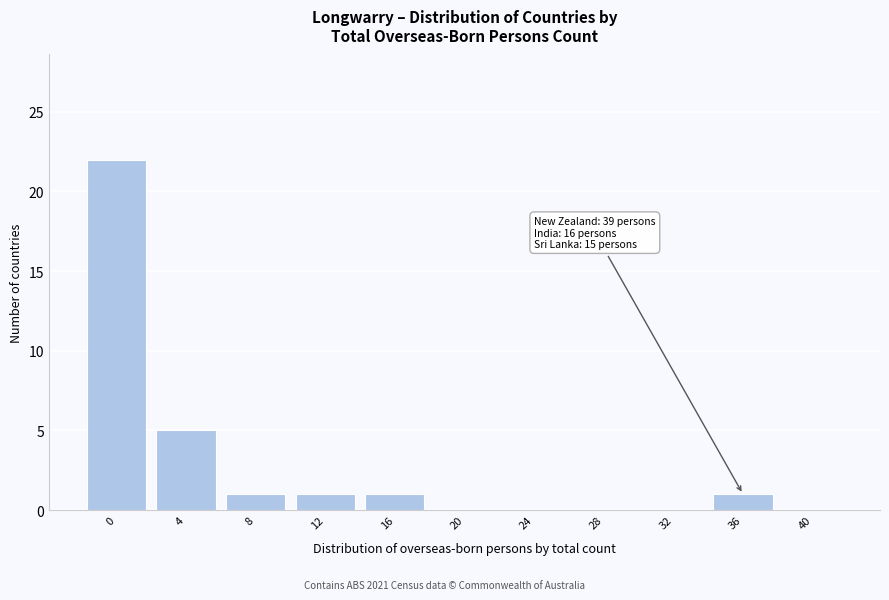

Reading left to right, transcribe all the data shown in this chart.

0=22	4=5	8=1	12=1	16=1	20=0	24=0	28=0	32=0	36=1	40=0